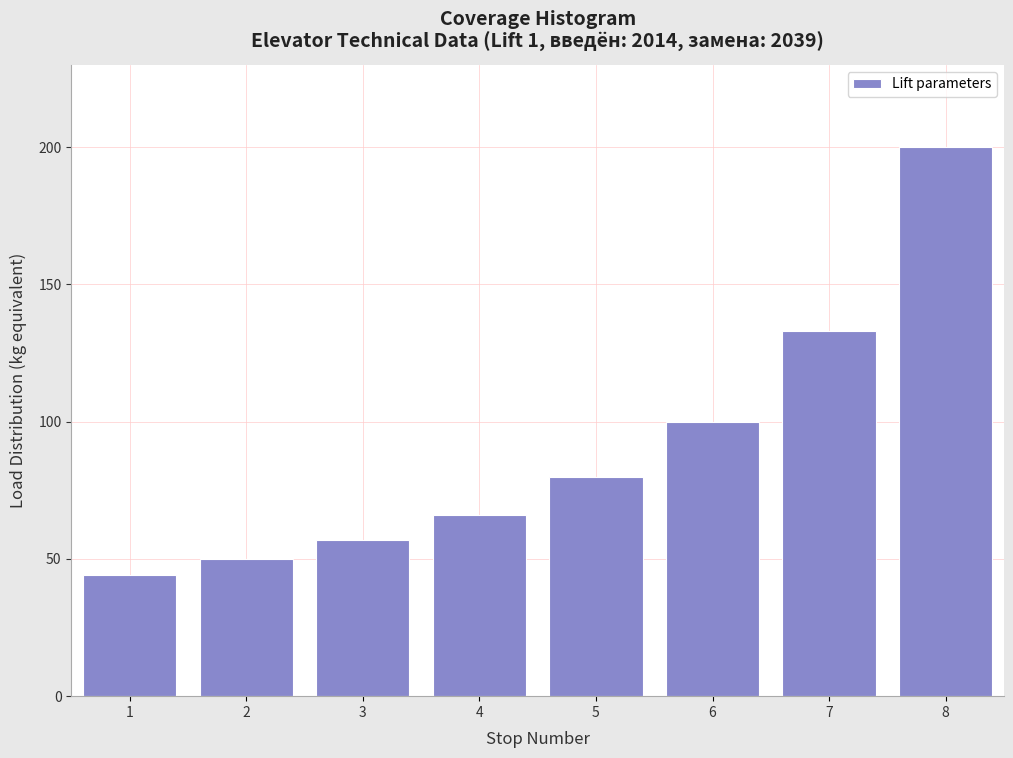

Reading left to right, transcribe all the data shown in this chart.

44	50	57	66	80	100	133	200